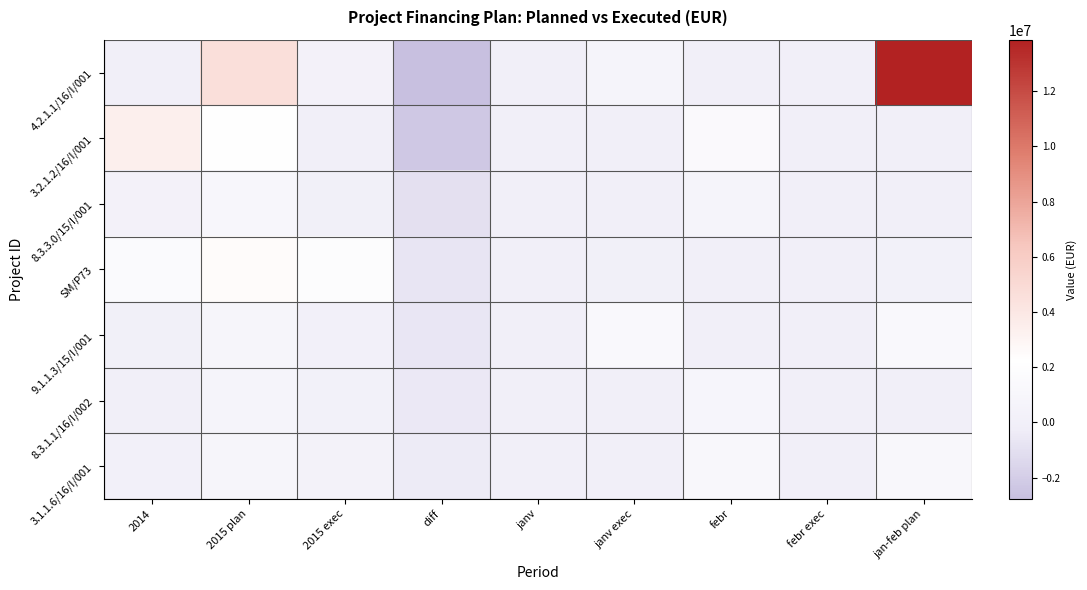

At which category is the sum across all series the highest?

jan-feb plan